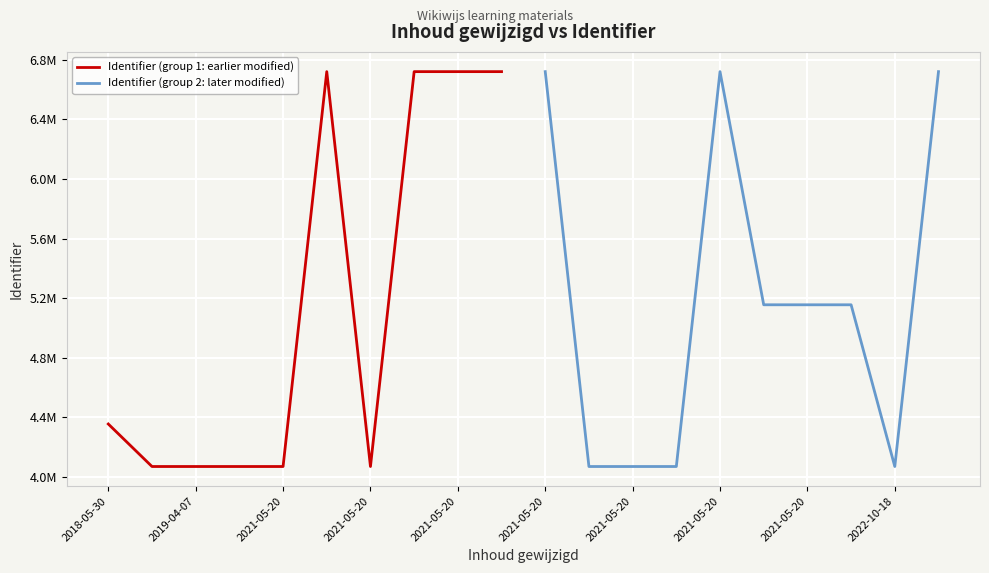

Is it true that Identifier (group 2: later modified) equals 4068462 at 2021-05-20?

True